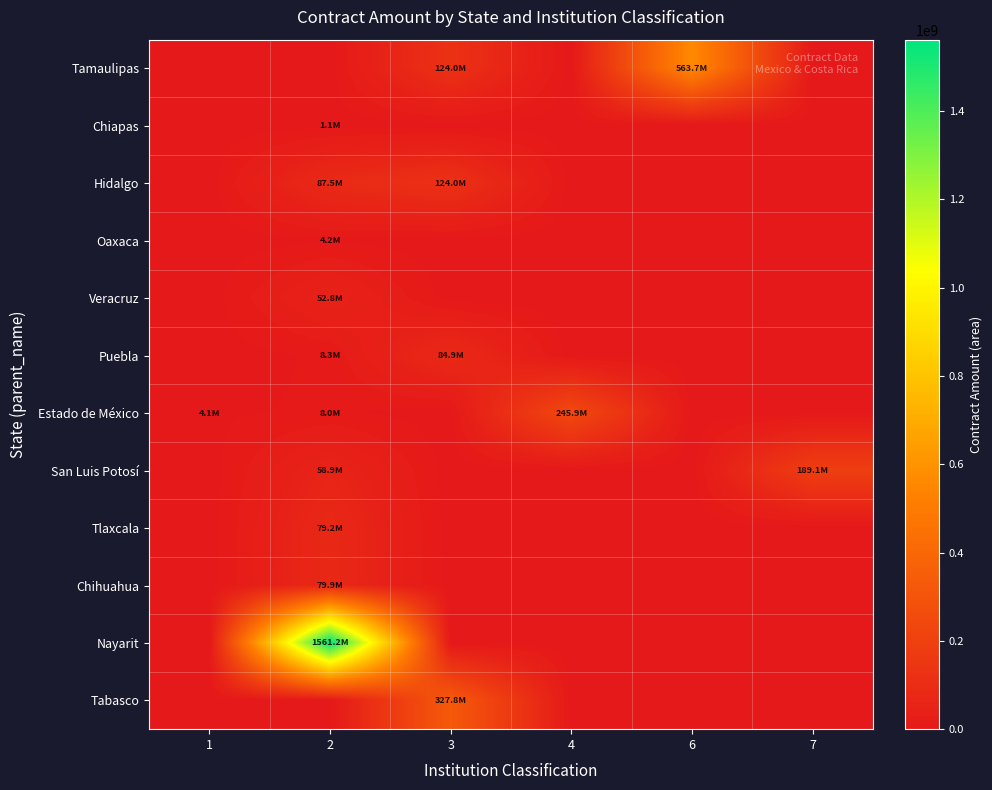

At how many categories does at least one series exceed 787553585?

1